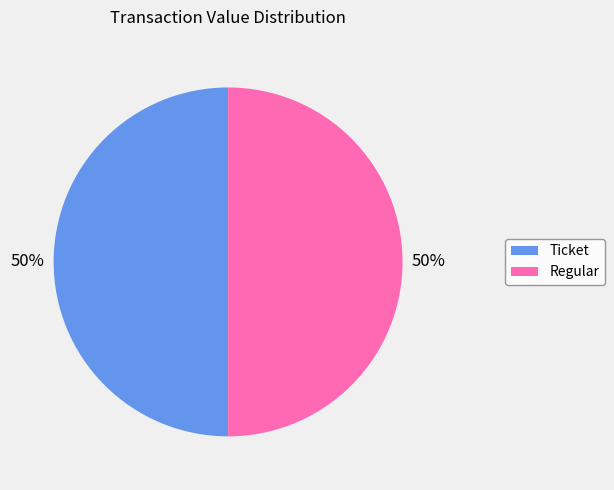

To the nearest percent, what is the average slice percentage?

50%